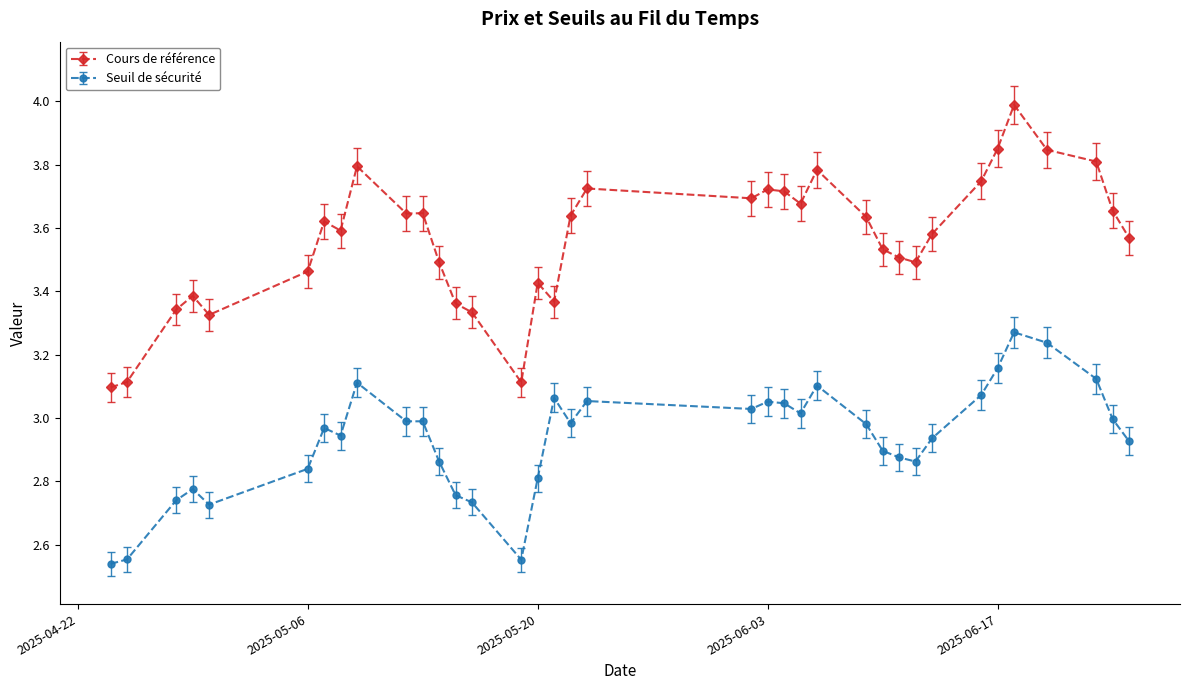

True or false: Seuil de sécurité and Cours de référence cross at least once.

False